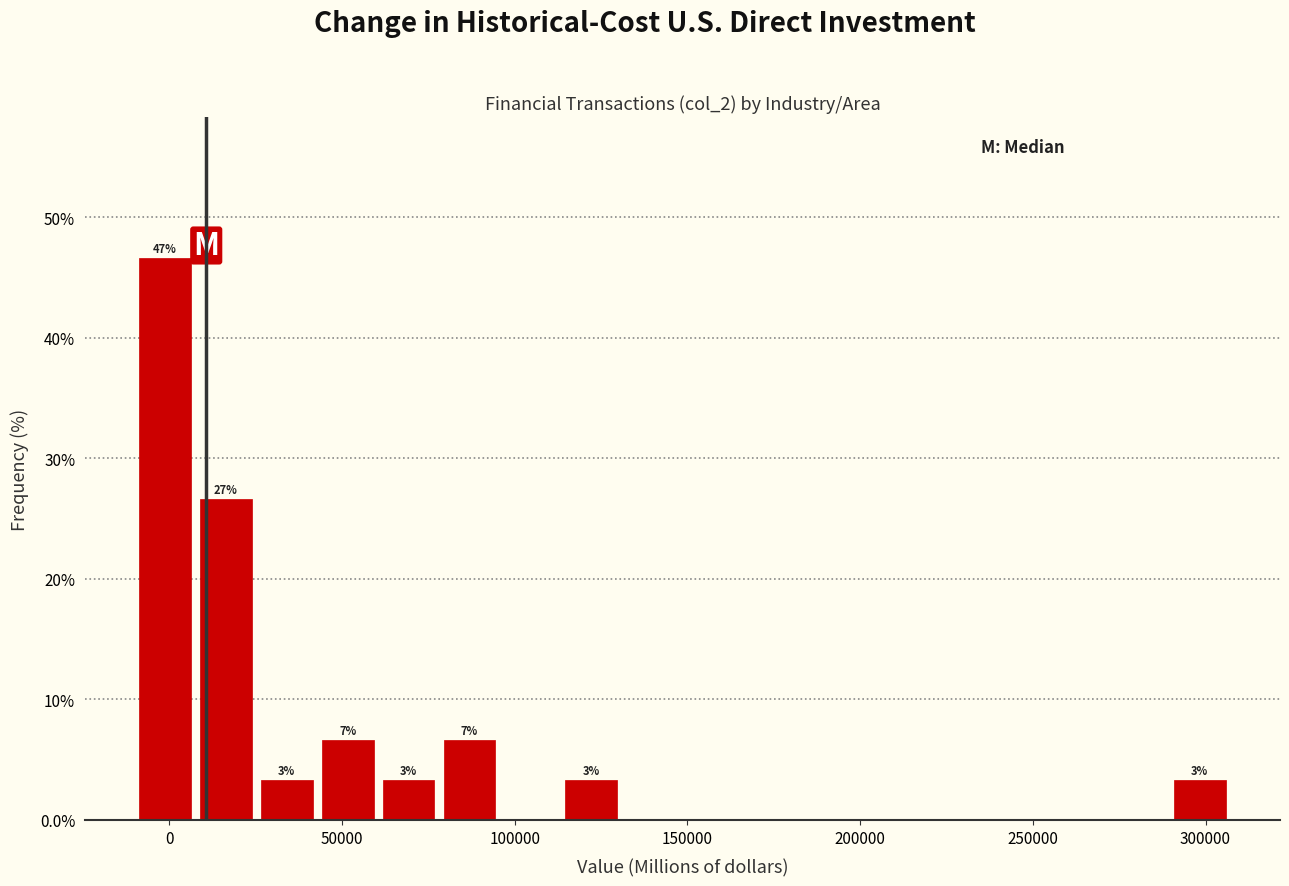

Read against the x-axis, roughly where is the centre of the tallest bar?

0